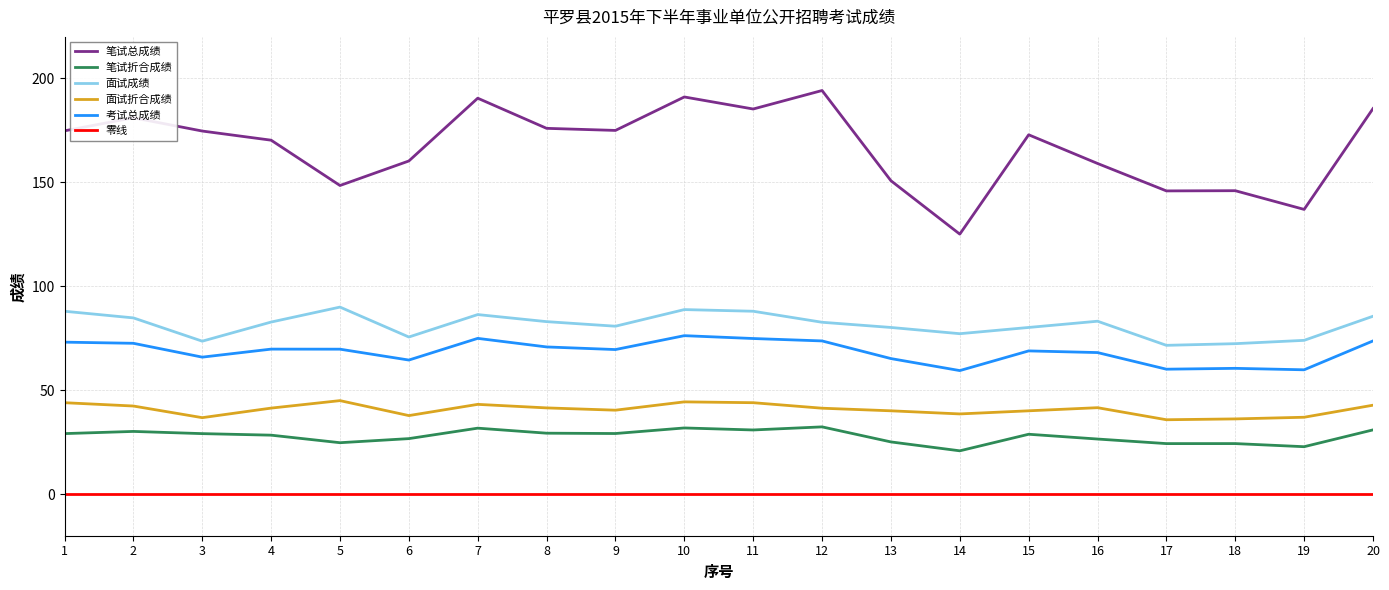

True or false: 笔试折合成绩 and 面试折合成绩 intersect in this chart.

False